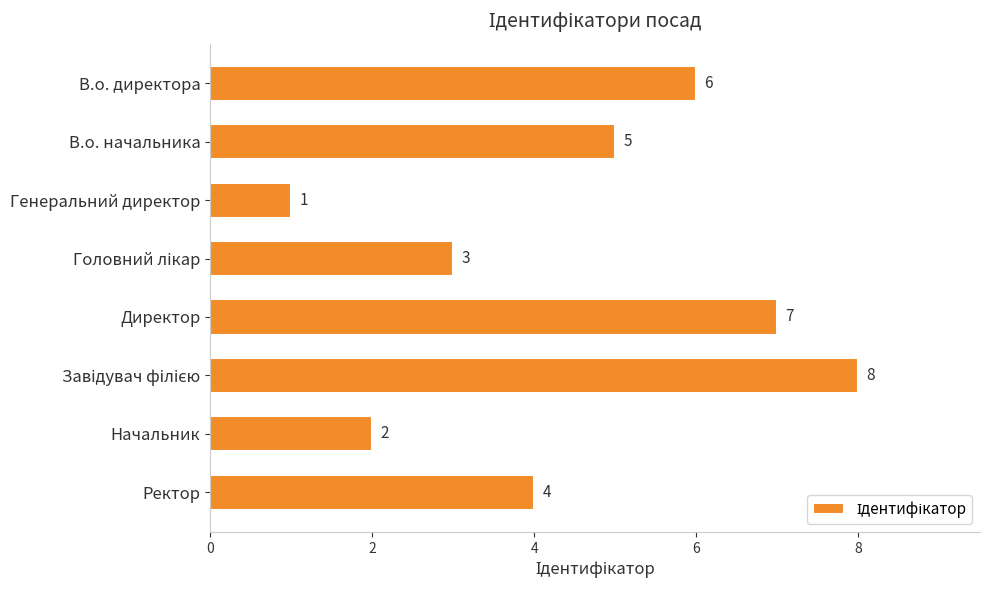

What is the sum of all values?

36